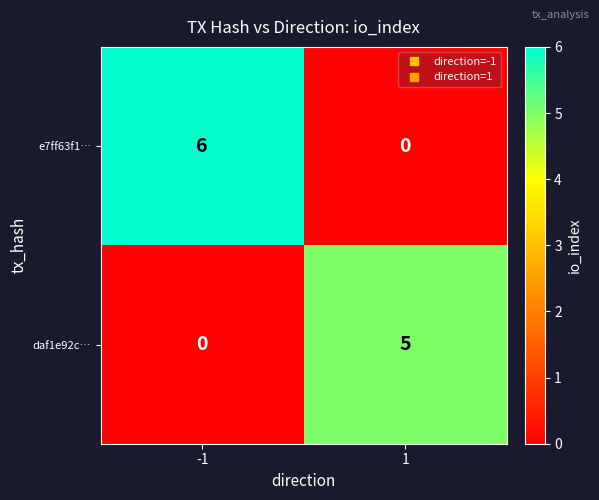

Reading left to right, extract all data points from this chart.

e7ff63f1…: -1=6	1=0
daf1e92c…: -1=0	1=5